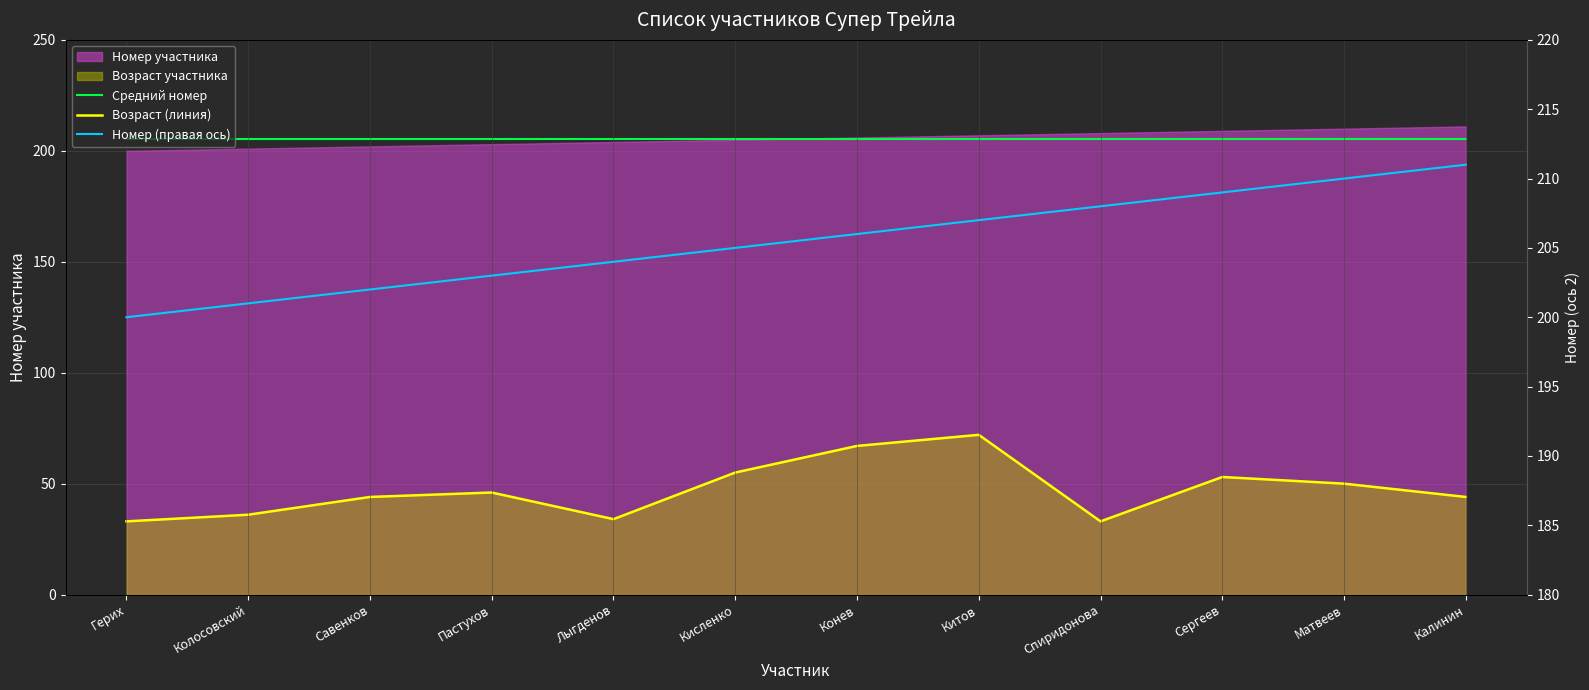

What position from the left is Калинин?

12